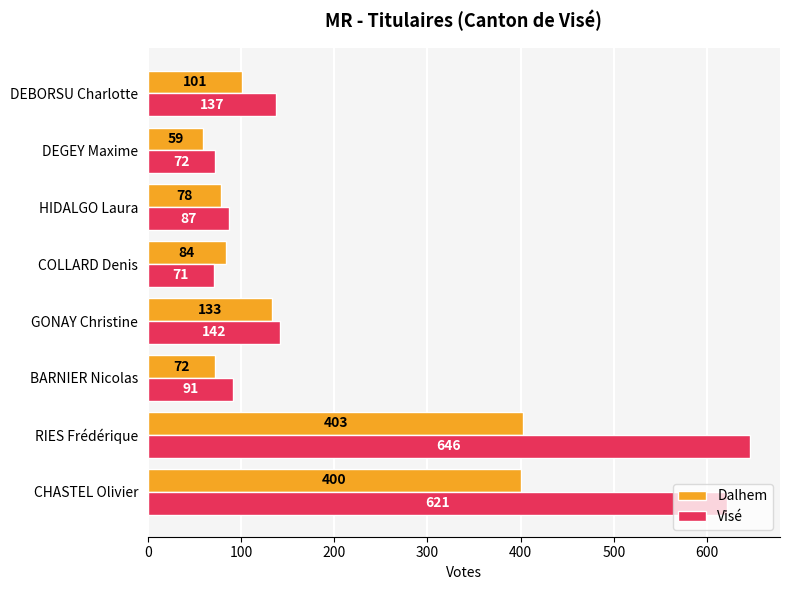

List the labels in order of Dalhem value, largest first.

RIES Frédérique, CHASTEL Olivier, GONAY Christine, DEBORSU Charlotte, COLLARD Denis, HIDALGO Laura, BARNIER Nicolas, DEGEY Maxime